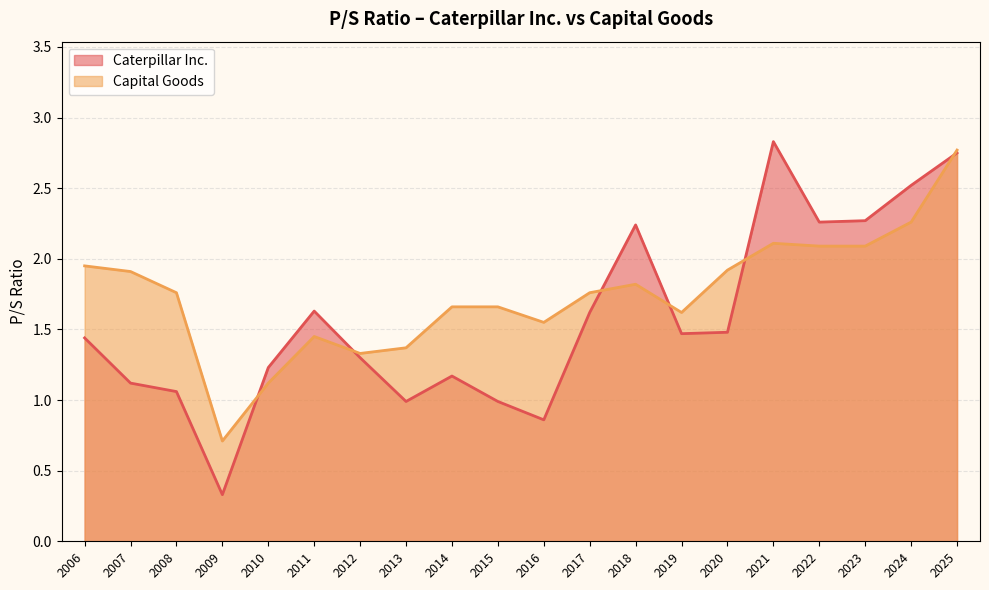

At which label does Capital Goods reach its peak?

2025